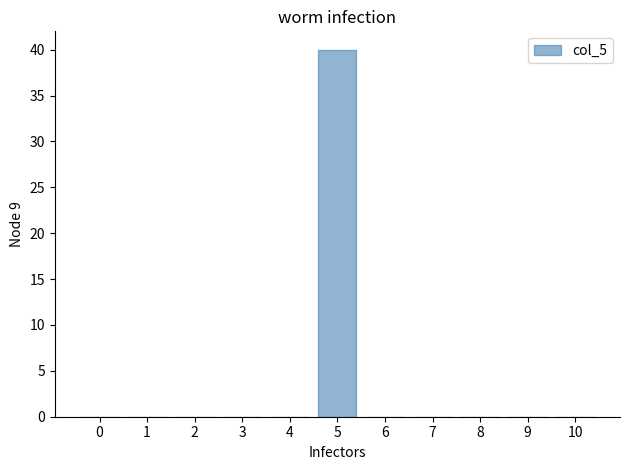

Reading left to right, list all the values displayed in this chart.

0=0	1=0	2=0	3=0	4=0	5=40	6=0	7=0	8=0	9=0	10=0